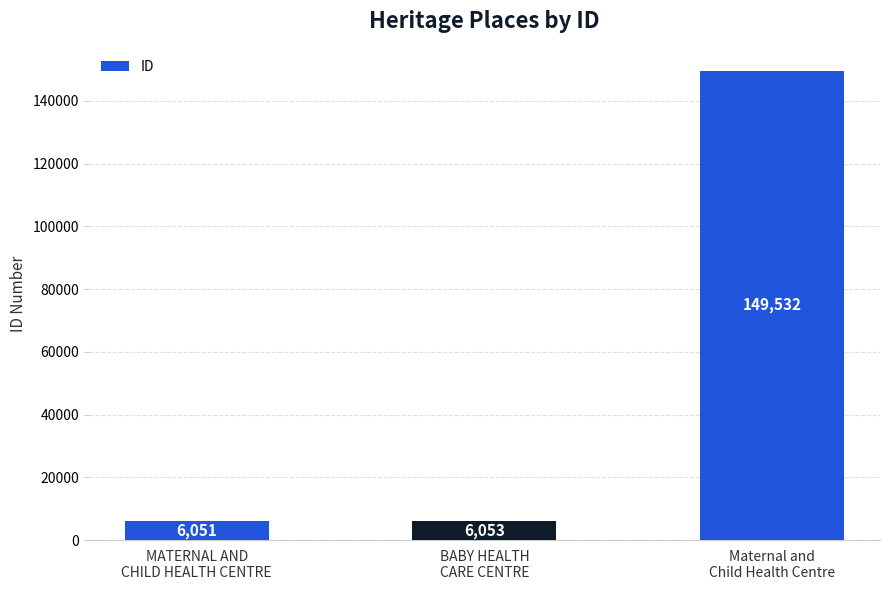

List the labels in order of value, smallest first.

MATERNAL AND
CHILD HEALTH CENTRE, BABY HEALTH
CARE CENTRE, Maternal and
Child Health Centre